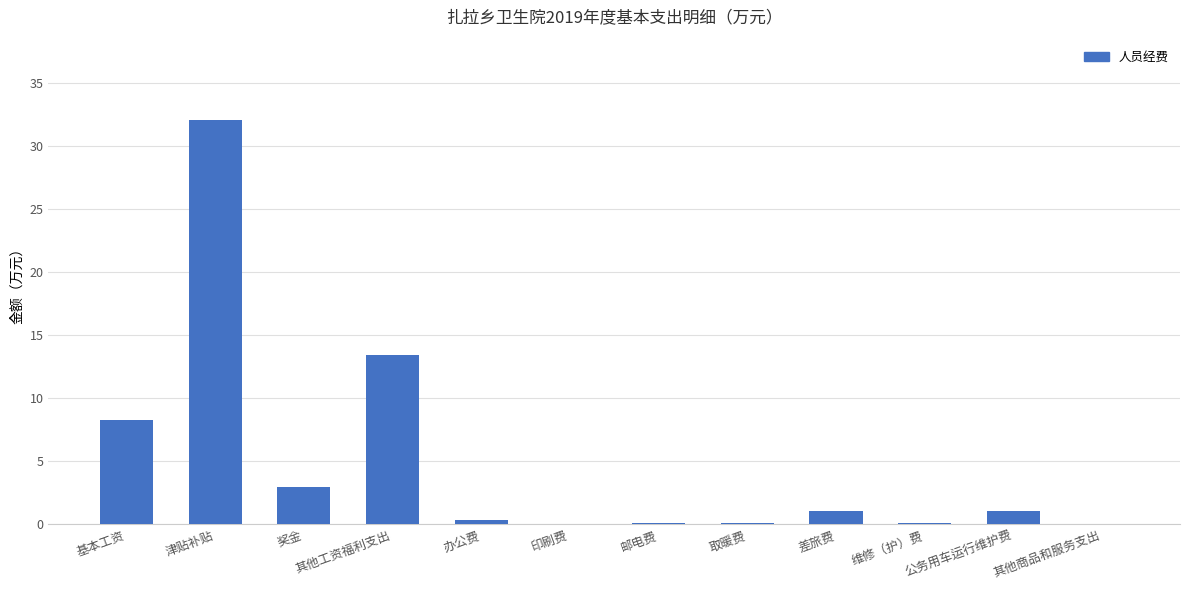

The value at 津贴补贴 is 7.8. True or false?

False